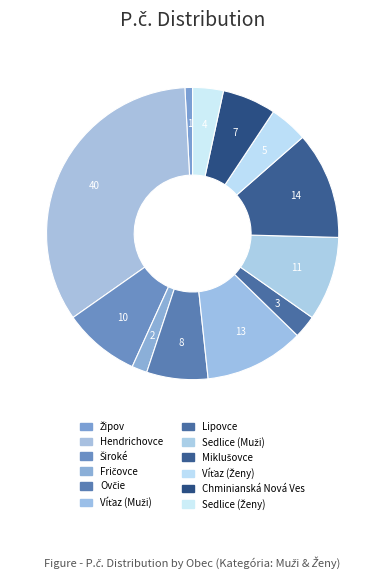

To the nearest percent, what portion does Hendrichovce represent?

34%